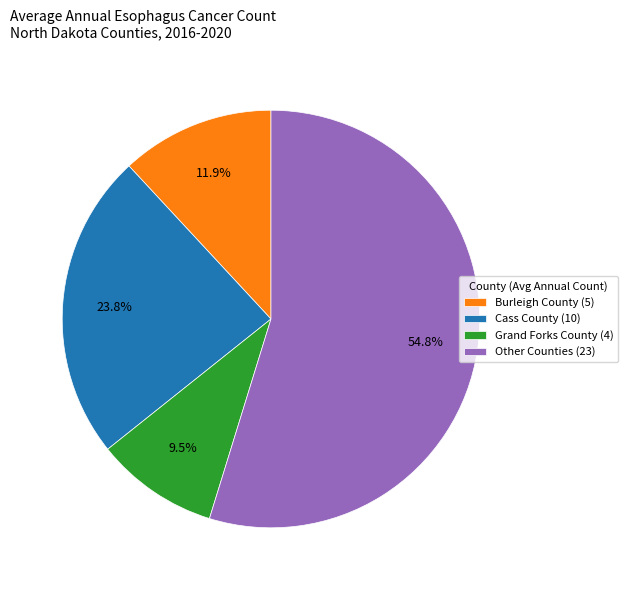

What is the ratio of the value at Cass County (10) to the value at Grand Forks County (4)?

2.5